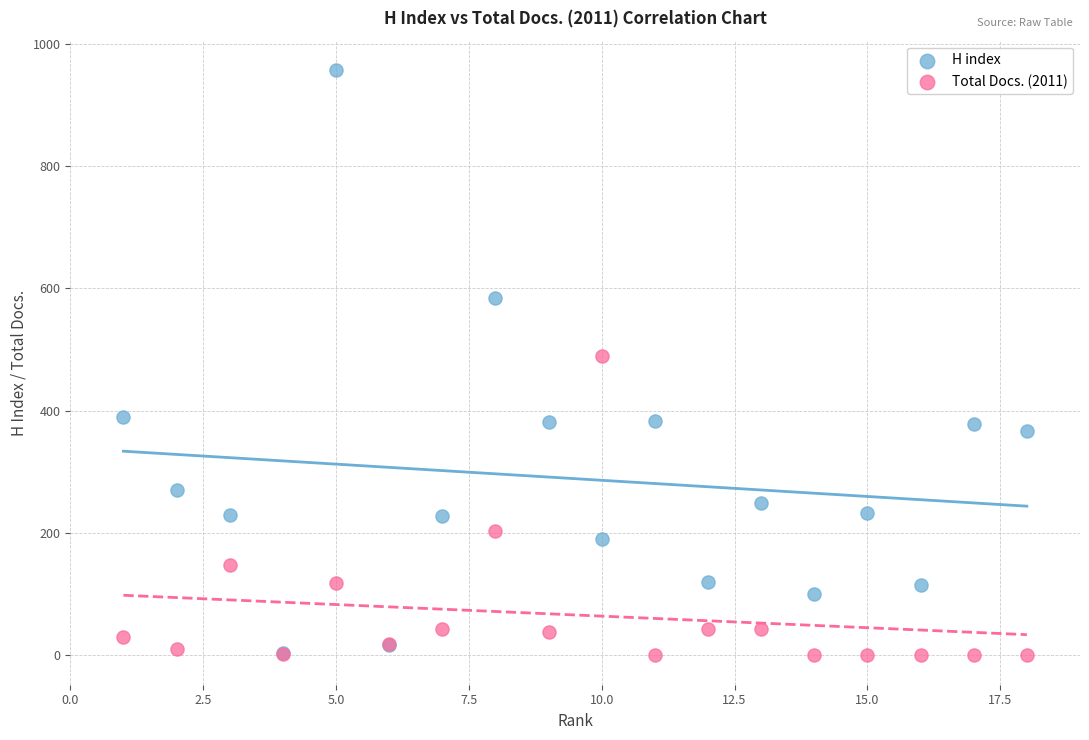

Across all series, what Y value is closest to 478?

490